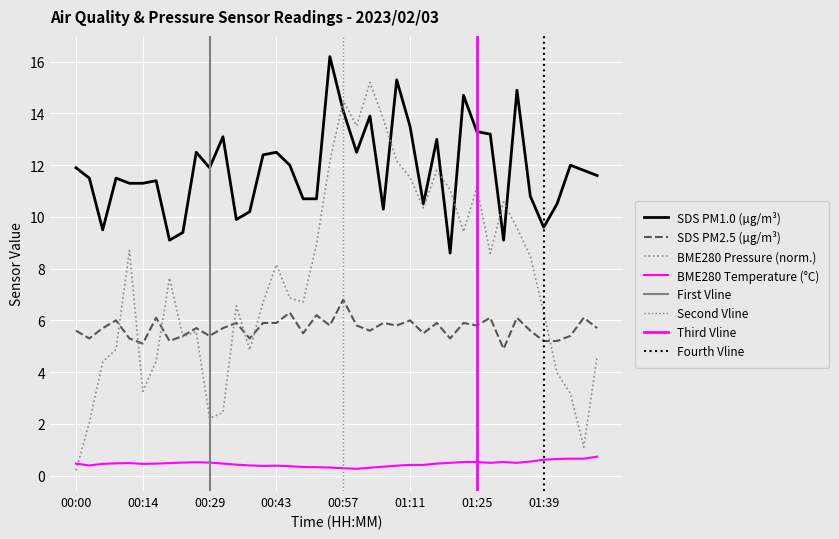

What position from the right is 00:48?

23